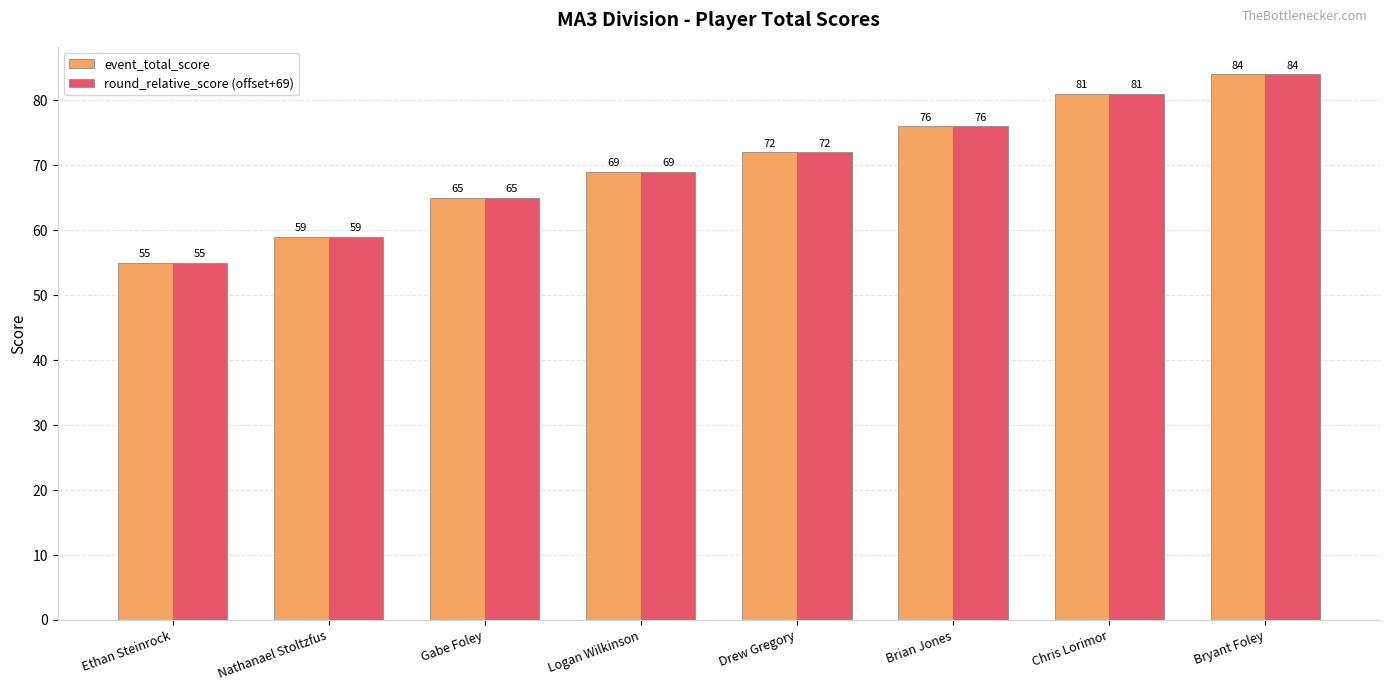

What is the total value across all series at Drew Gregory?

144